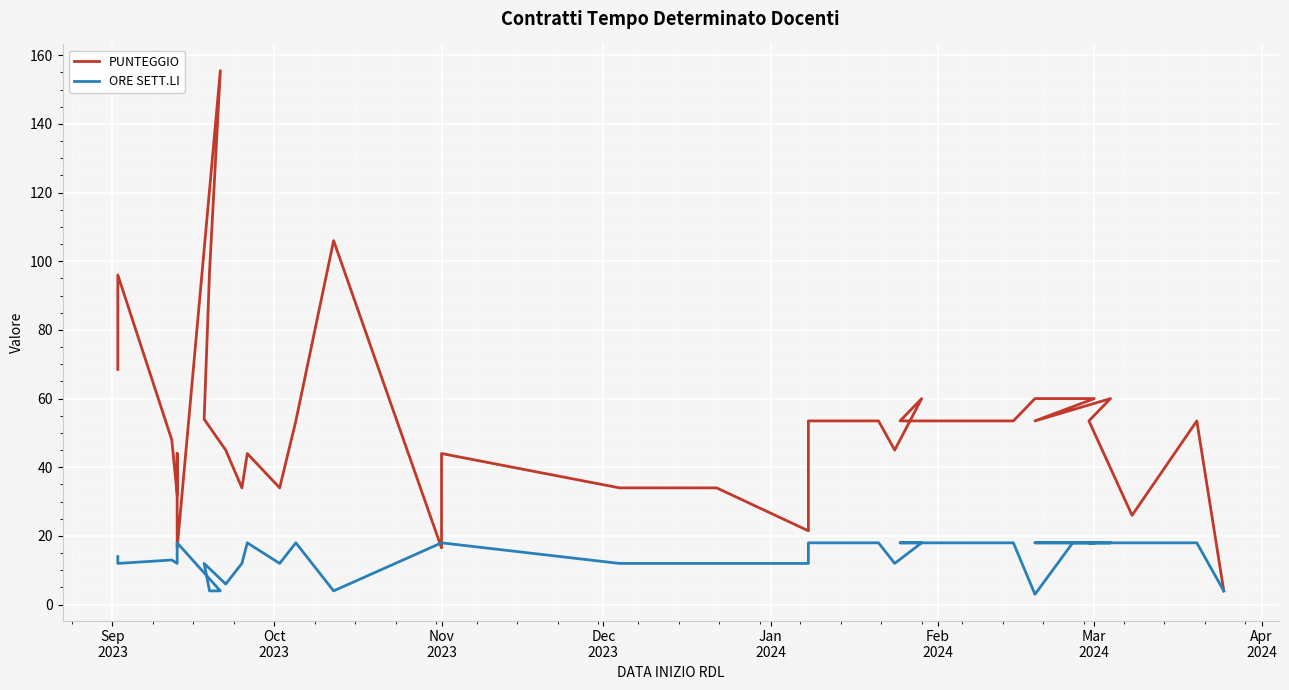

Rank the series by their average value, from highest to lowest.

PUNTEGGIO, ORE SETT.LI